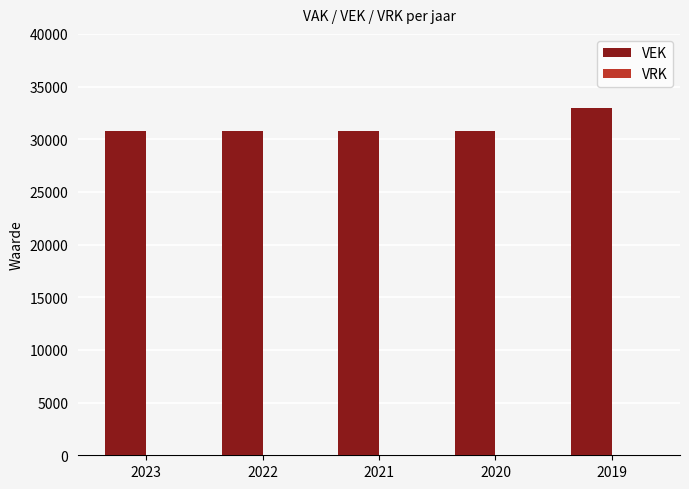

What is the value of the 3rd bar from the left?

30787